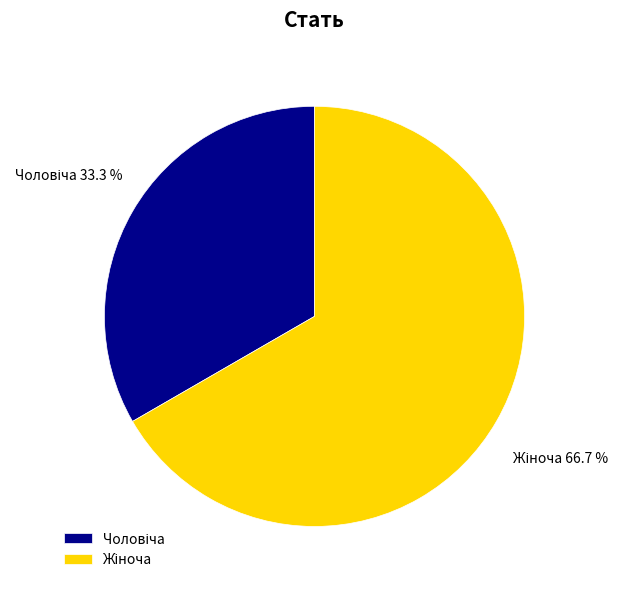

Does any single category account for the majority?

Yes